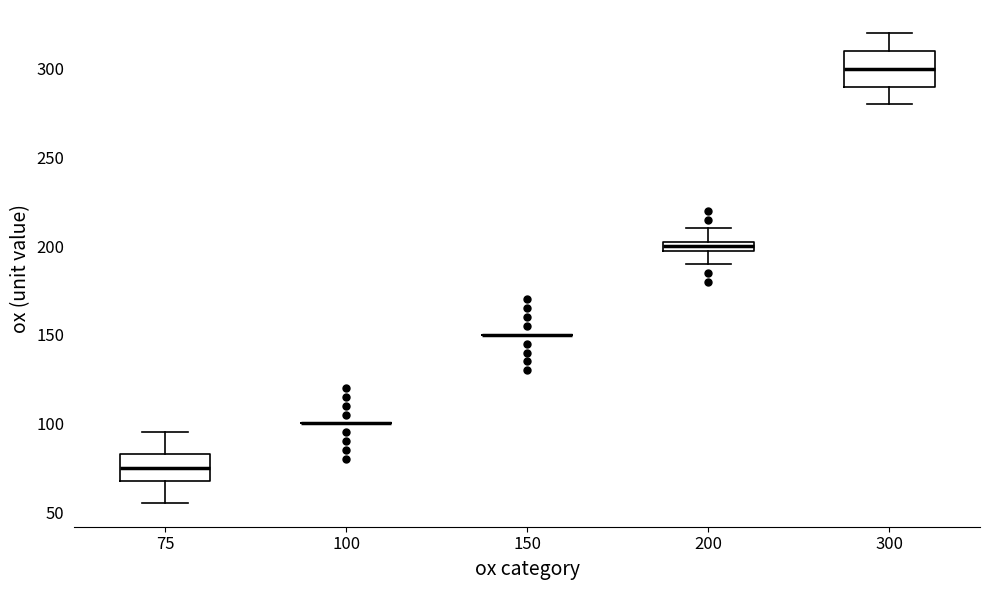

Where does the median line of the box at x = 75 sit on the y-axis? The values are not printed on the chart, so give them approximately, as read against the axis.

75